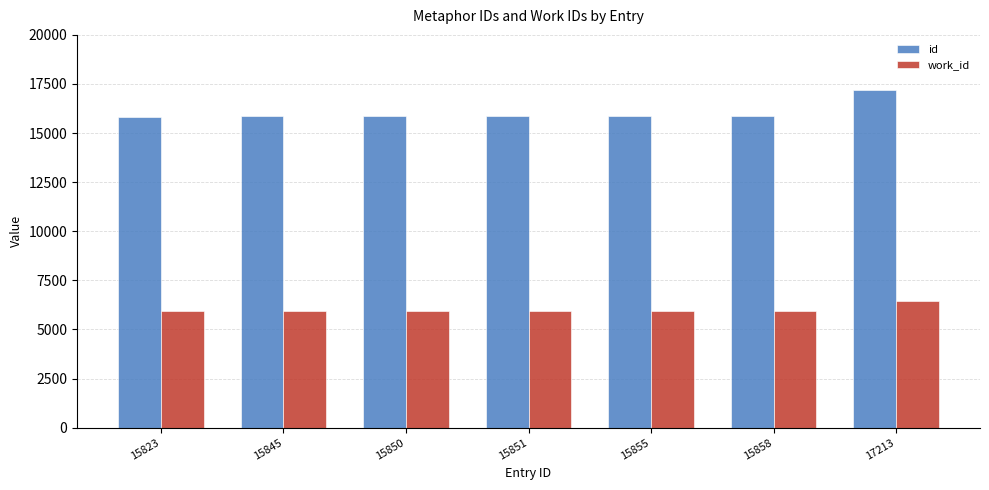

What is the total value across all series at 17213?

23688